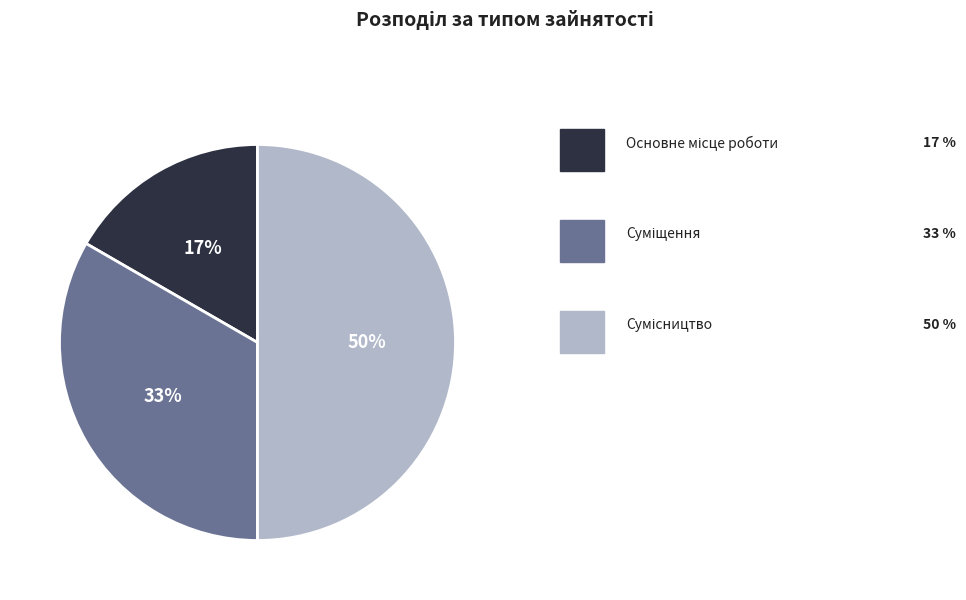

To the nearest percent, what is the difference between the largest and smallest slice percentages?

33%